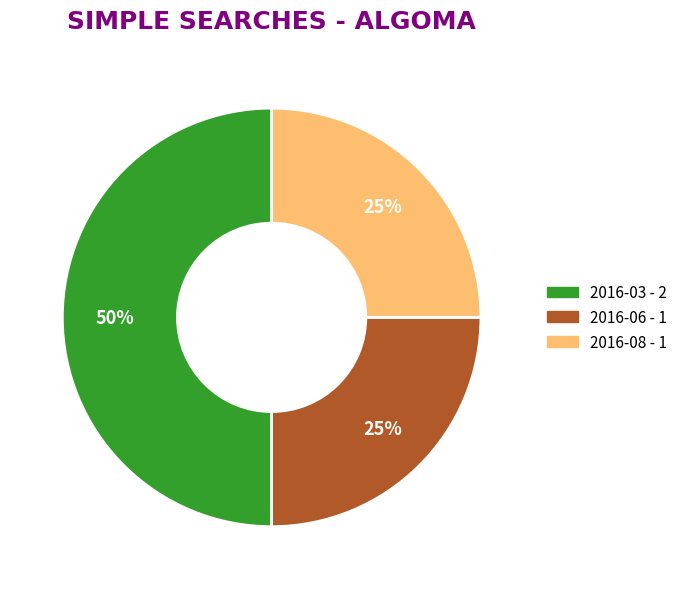

How many slices are in this pie chart?

3